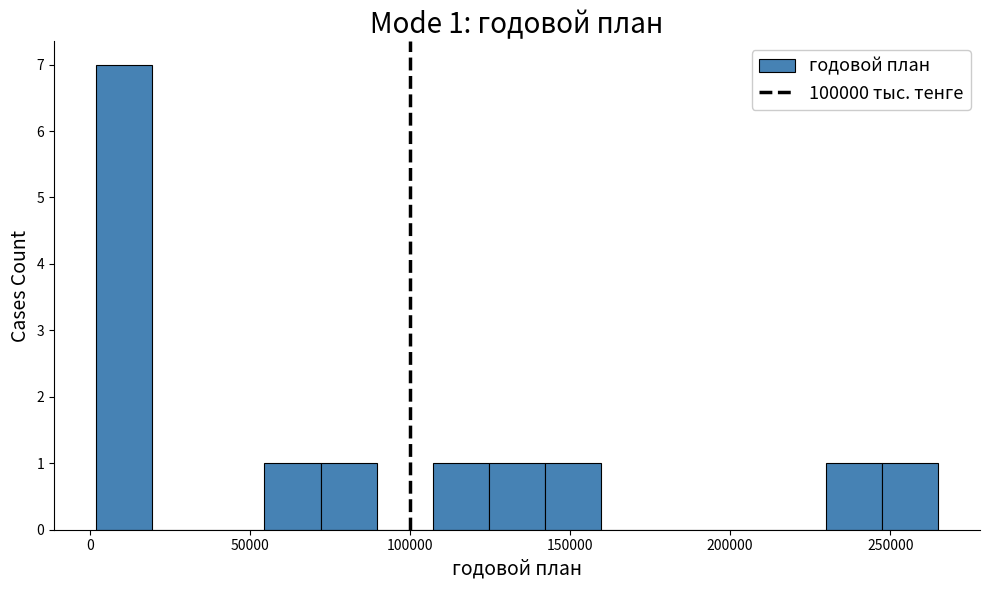

Around what value on the x-axis is the tallest bar? Give the approximate position of its centre, as read against the axis.

10000